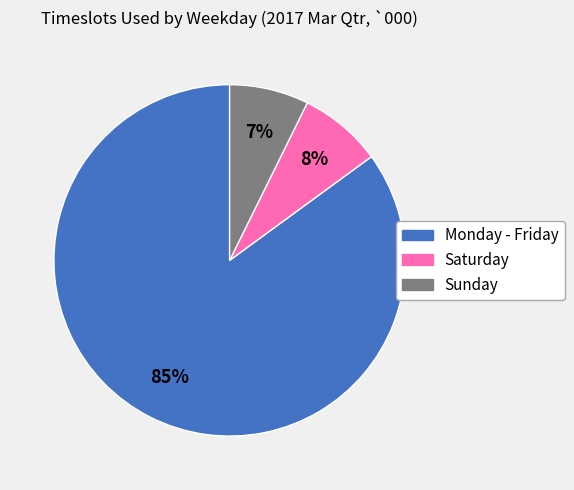

Count the number of slices in the pie.

3